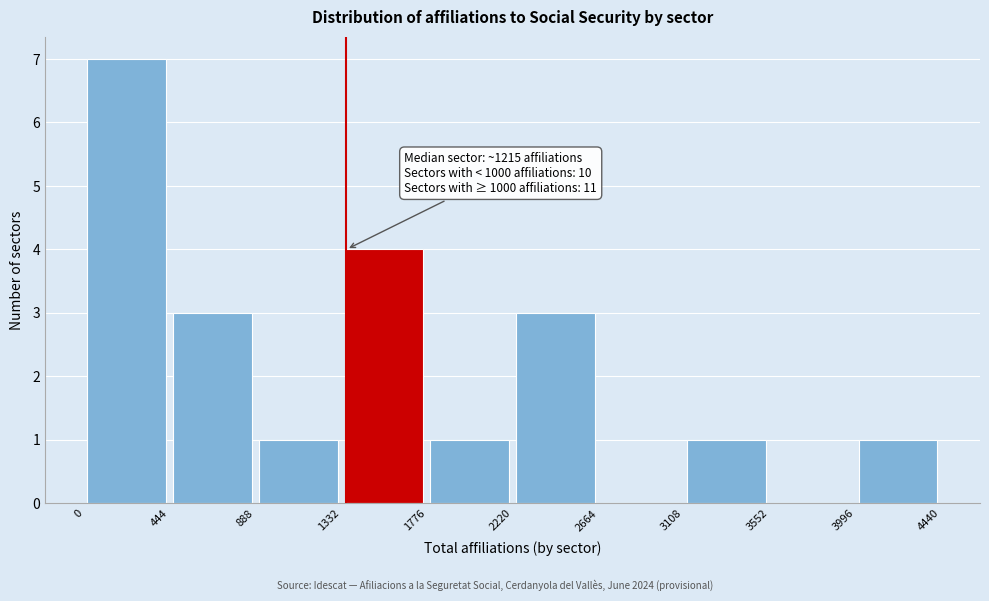

Which range on the x-axis has the tallest bar?

0 to 444